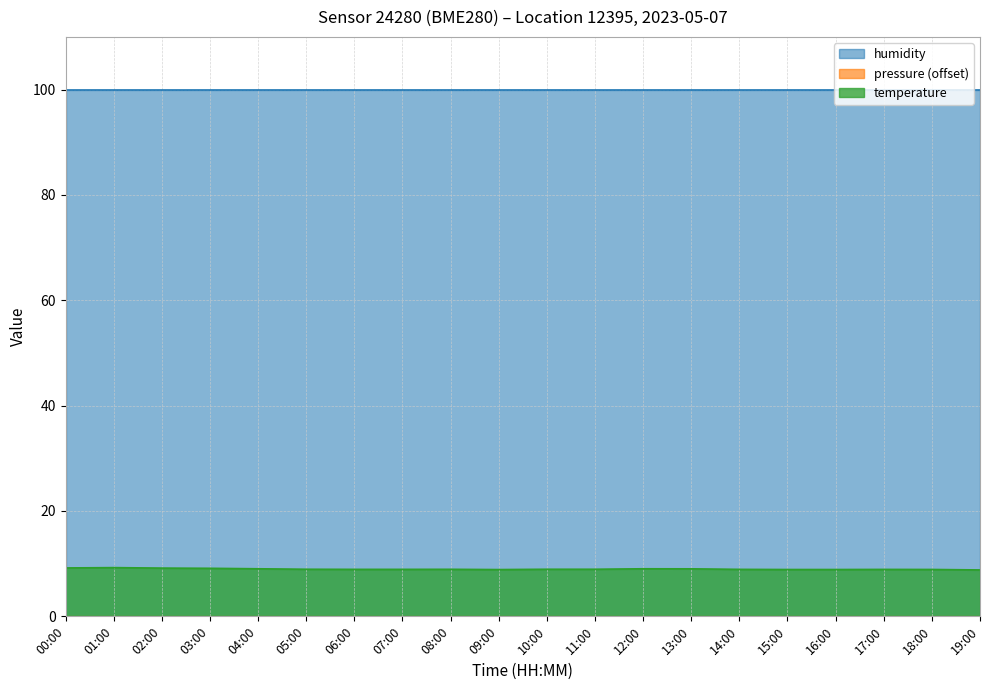

What position from the right is 16:00?

4